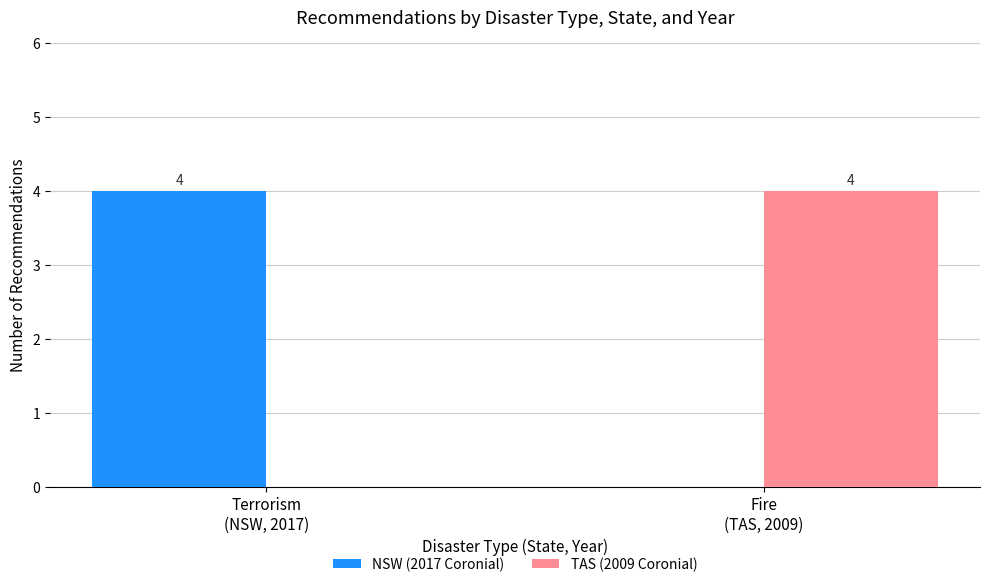

Does the chart contain stacked bars?

No